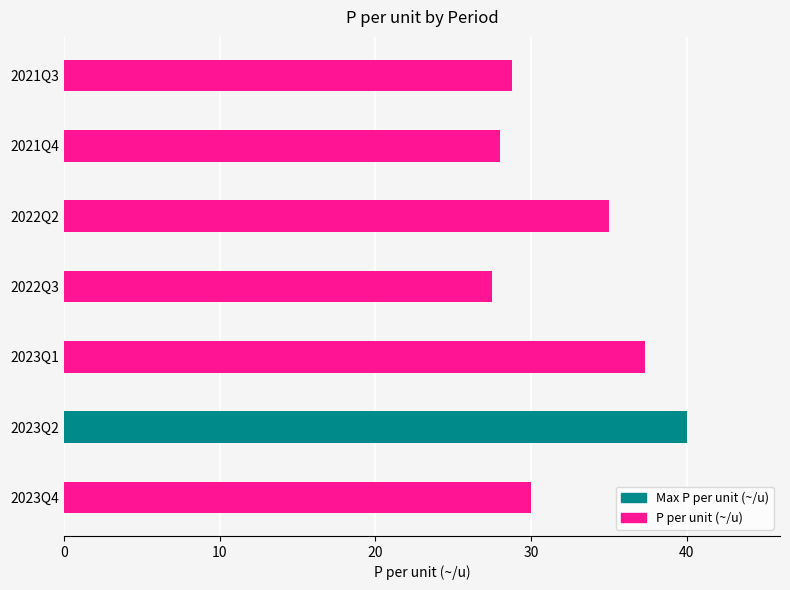

What is the change in value from 2023Q2 to 2021Q4?

-12.0